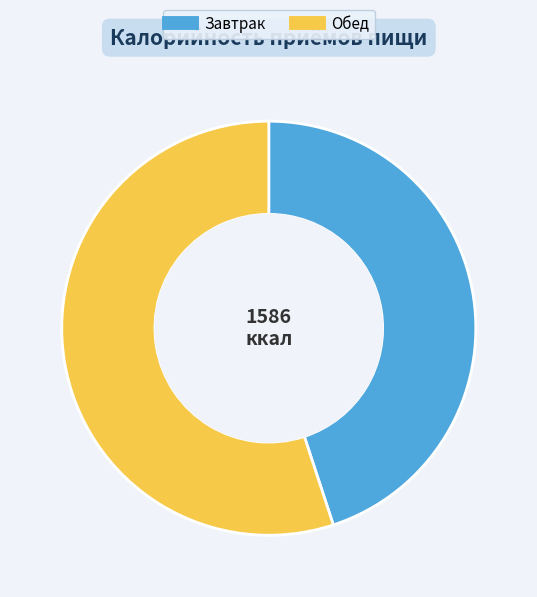

Which category has the biggest portion of the pie?

Обед